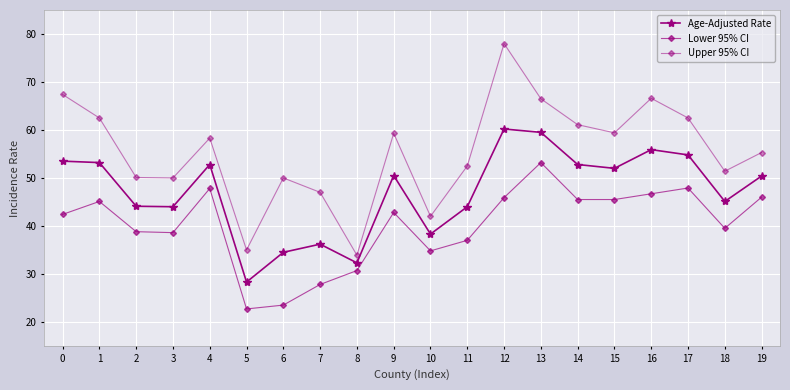

Reading right to left, extract all data points from this chart.

Age-Adjusted Rate: 50.4	45.1	54.8	55.9	52.0	52.8	59.5	60.2	44.0	38.3	50.5	32.3	36.2	34.5	28.3	52.8	44.0	44.1	53.2	53.5
Lower 95% CI: 46.0	39.5	47.9	46.7	45.5	45.5	53.2	45.9	37.0	34.8	42.8	30.7	27.8	23.5	22.7	47.8	38.6	38.8	45.1	42.4
Upper 95% CI: 55.3	51.4	62.5	66.6	59.4	61.1	66.5	78.0	52.5	42.0	59.3	33.9	47.0	50.0	35.0	58.3	50.0	50.1	62.5	67.4